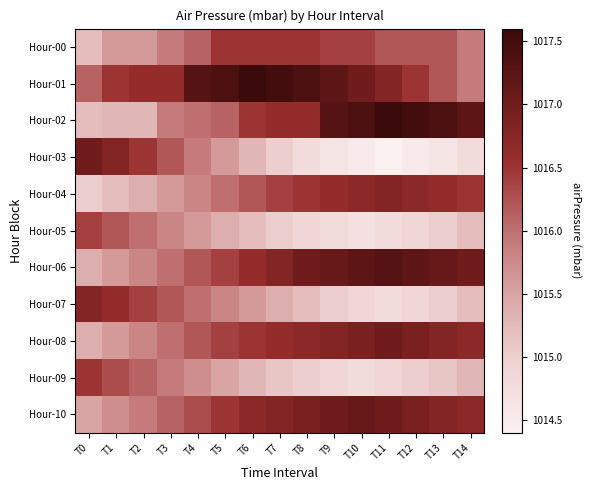

Which series has the largest total across all categories?

Hour-01